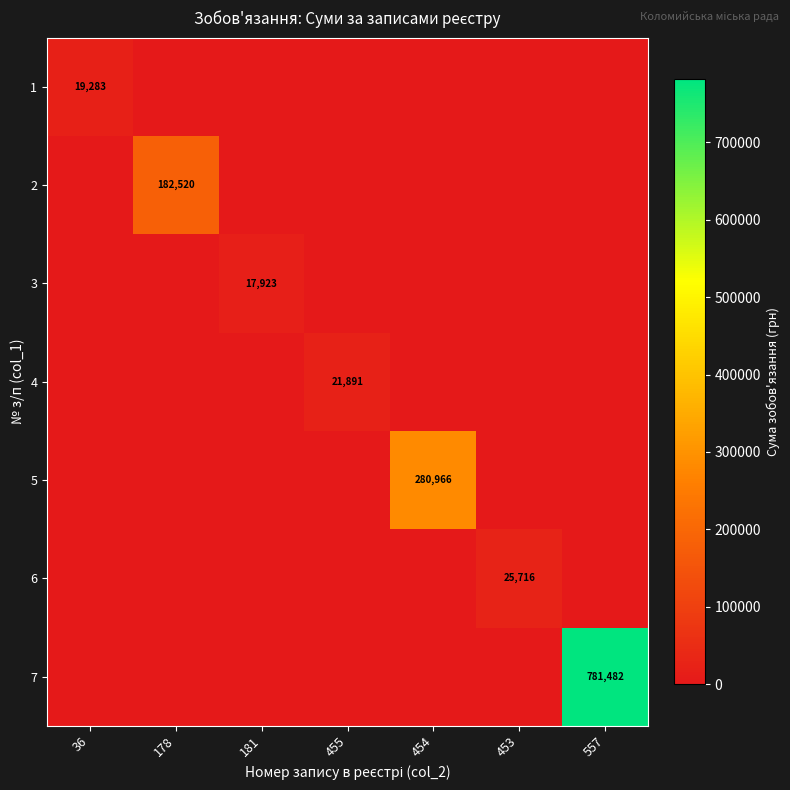

True or false: 7 has a value of 781482 at 557.

True